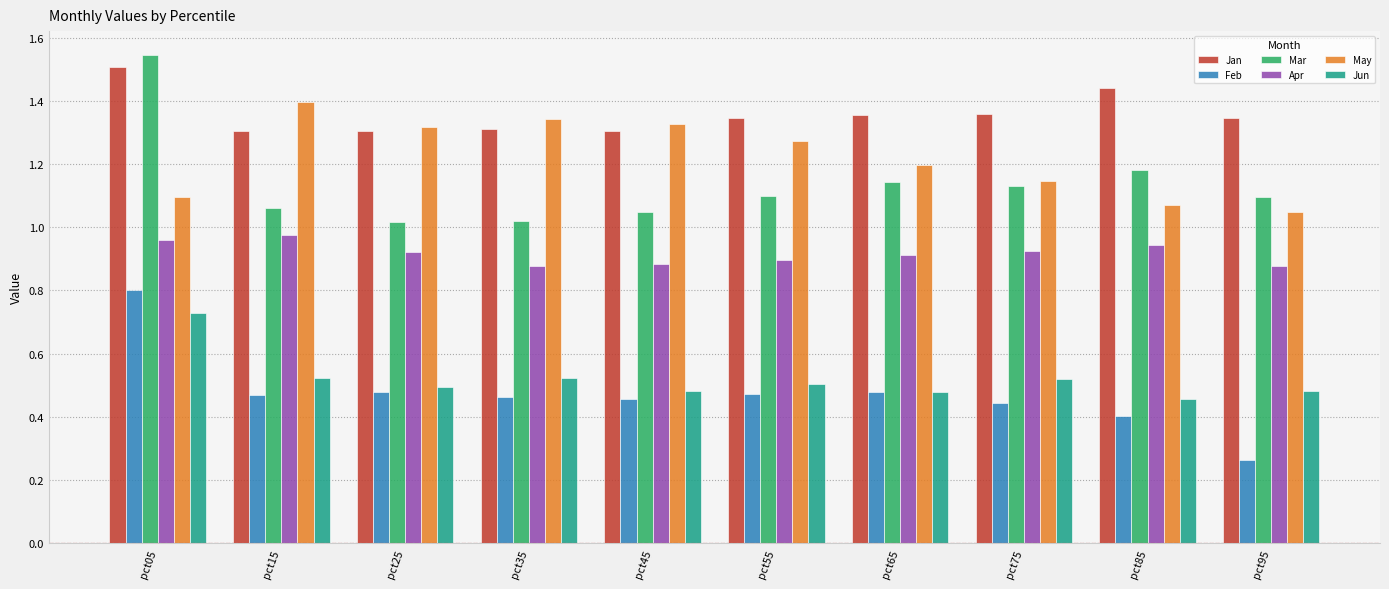

Count the number of categories in the chart.

10